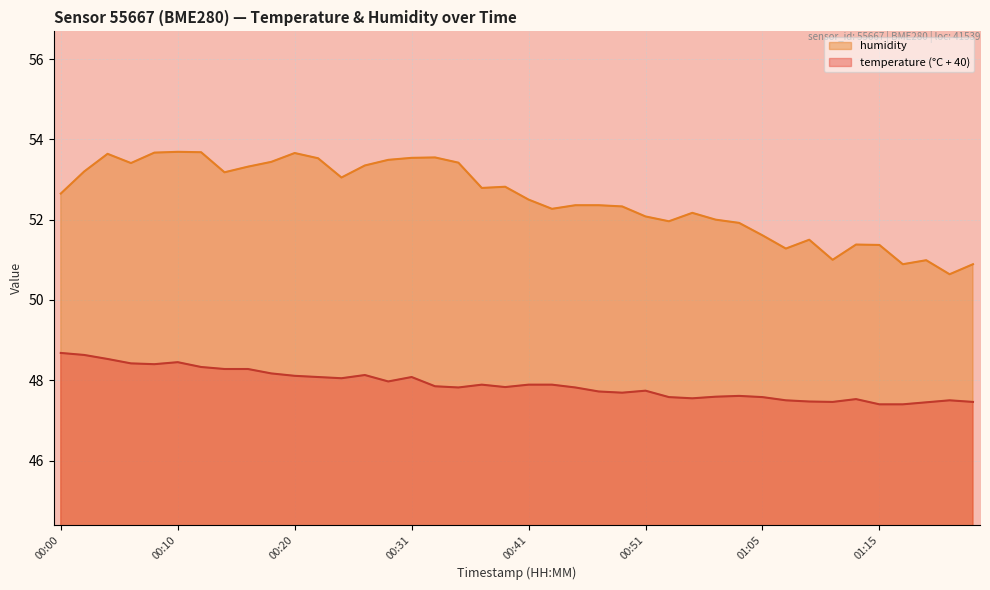

Reading right to left, what are all the values shown in this chart?

temperature: 47.5	47.5	47.5	47.4	47.4	47.5	47.5	47.5	47.5	47.6	47.6	47.6	47.5	47.6	47.7	47.7	47.7	47.8	47.9	47.9	47.8	47.9	47.8	47.9	48.1	48.0	48.1	48.0	48.1	48.1	48.2	48.3	48.3	48.3	48.5	48.4	48.4	48.5	48.6	48.7
humidity: 50.9	50.6	51.0	50.9	51.4	51.4	51.0	51.5	51.3	51.6	51.9	52.0	52.2	52.0	52.1	52.3	52.4	52.4	52.3	52.5	52.8	52.8	53.4	53.5	53.5	53.5	53.4	53.0	53.5	53.7	53.4	53.3	53.2	53.7	53.7	53.7	53.4	53.6	53.2	52.6